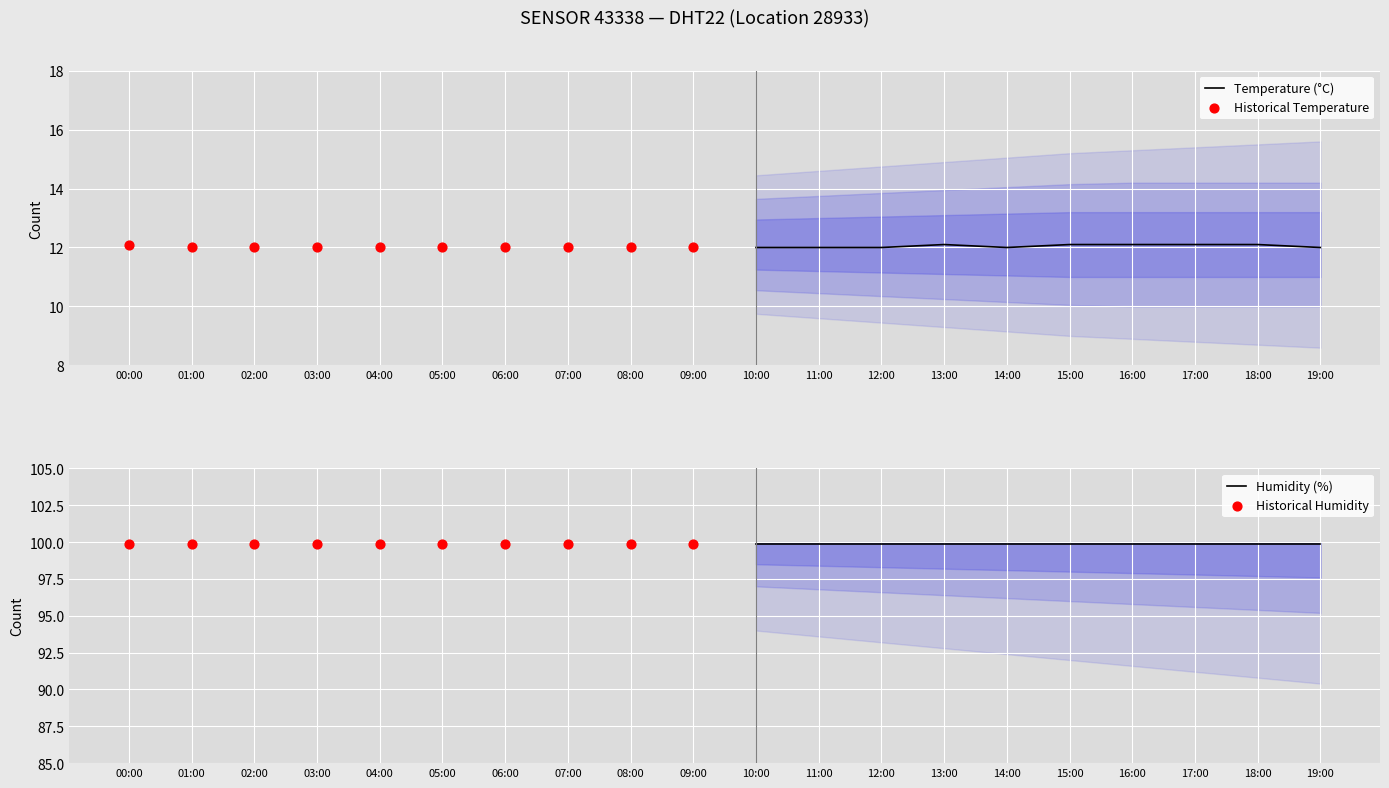

What are all the series names shown in the legend?

Temperature (°C), Historical Temperature, Humidity (%), Historical Humidity